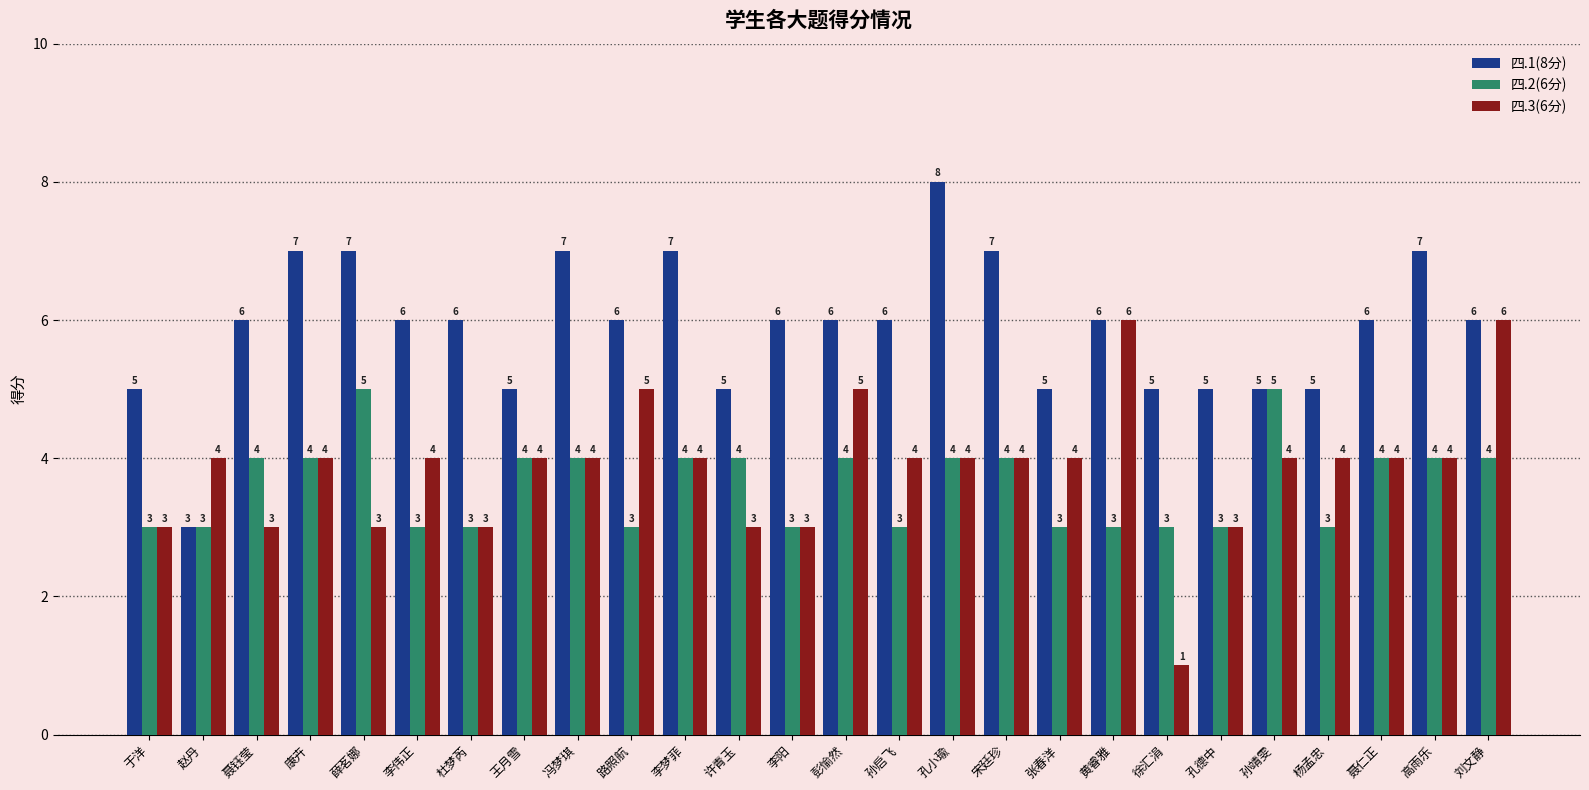

Are the bars grouped side by side (vs. stacked)?

Yes